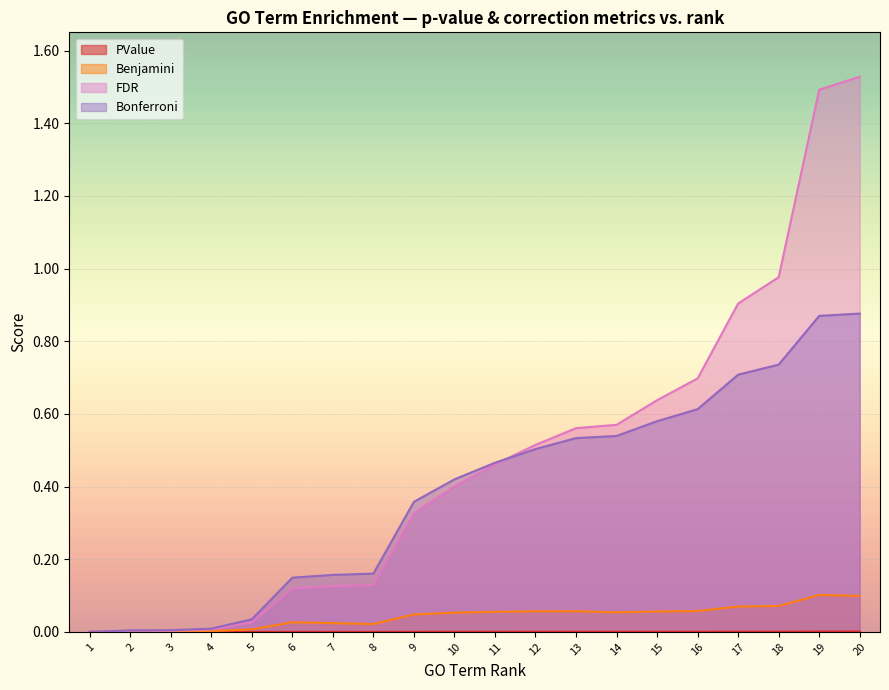

Where is FDR nearest to the value 0?

1